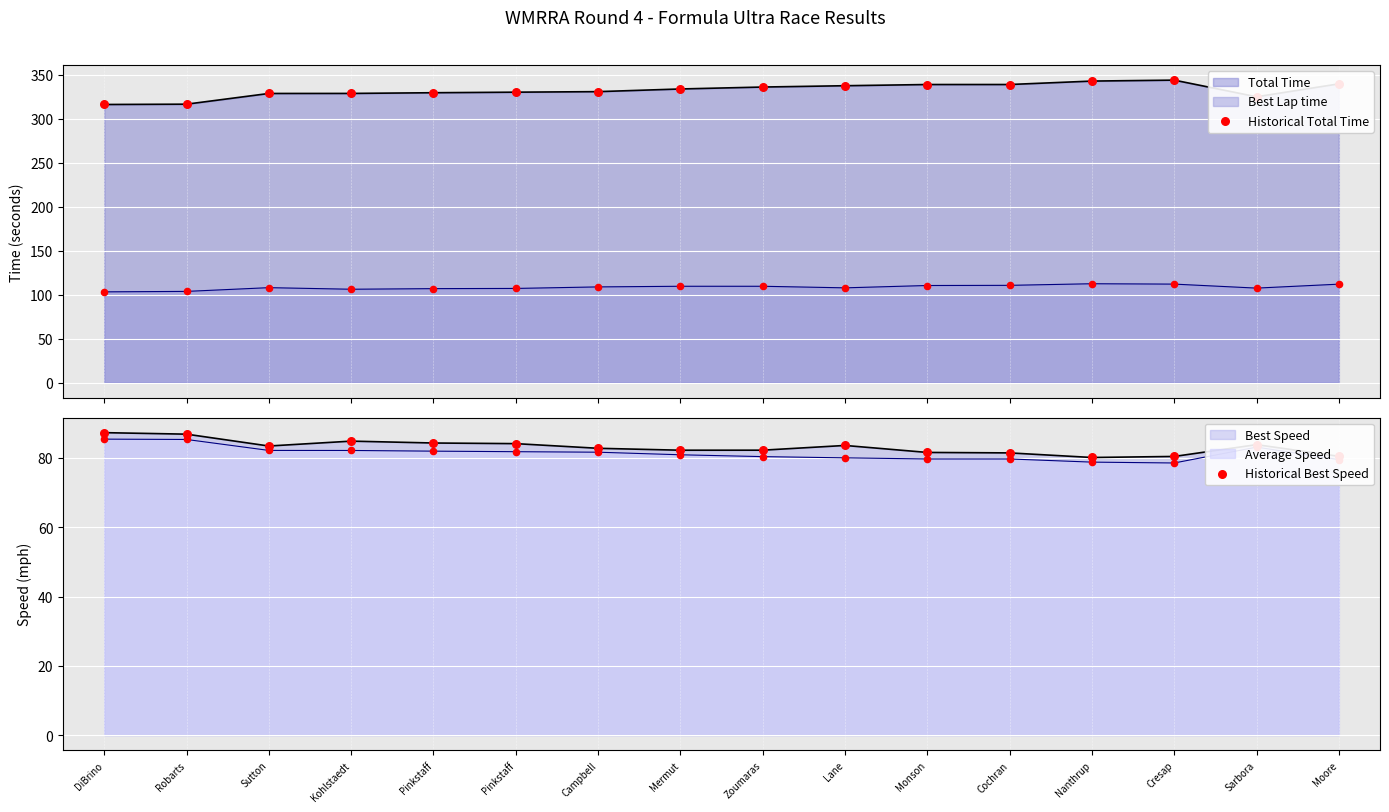

Which series contains the lowest Y value?

Historical Best Speed